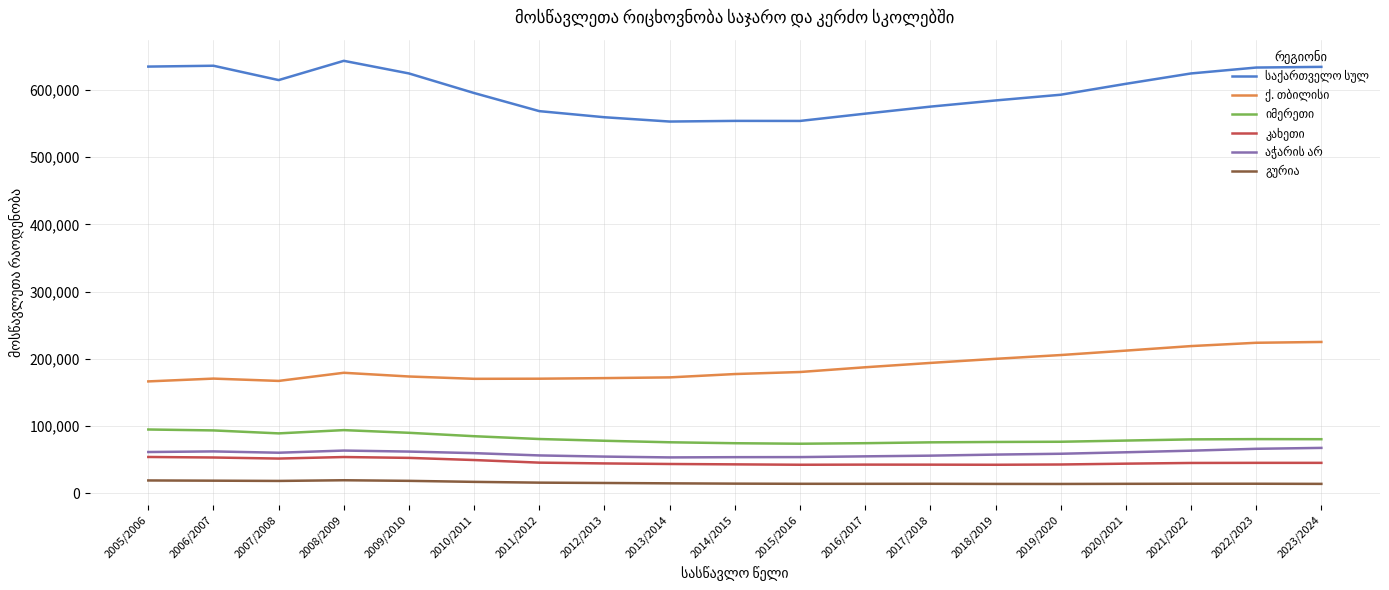

What is the spread (max minus min) of values at 2009/2010?

605735